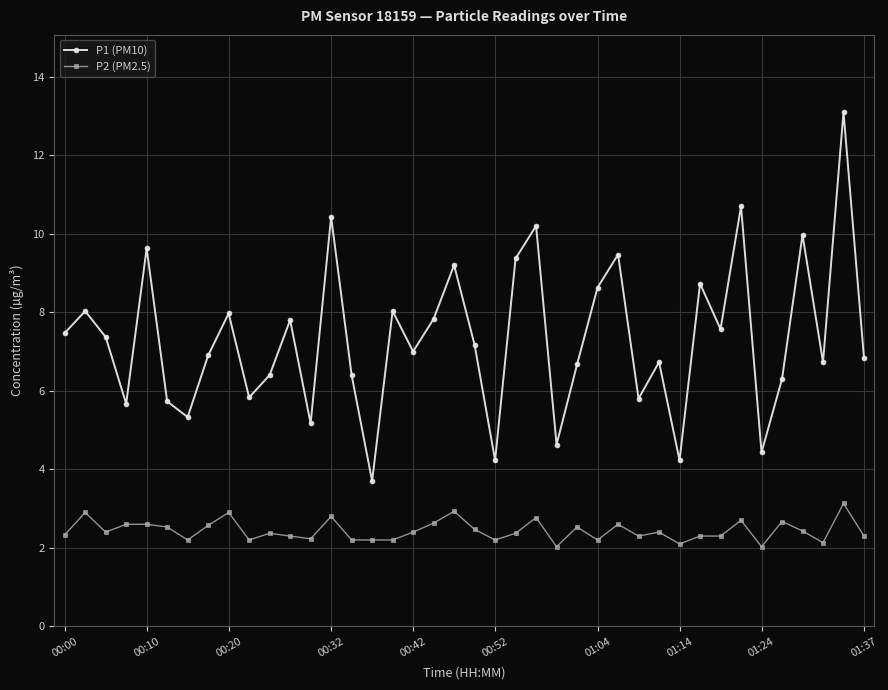

What is the sum of all P1 (PM10) values?

293.4